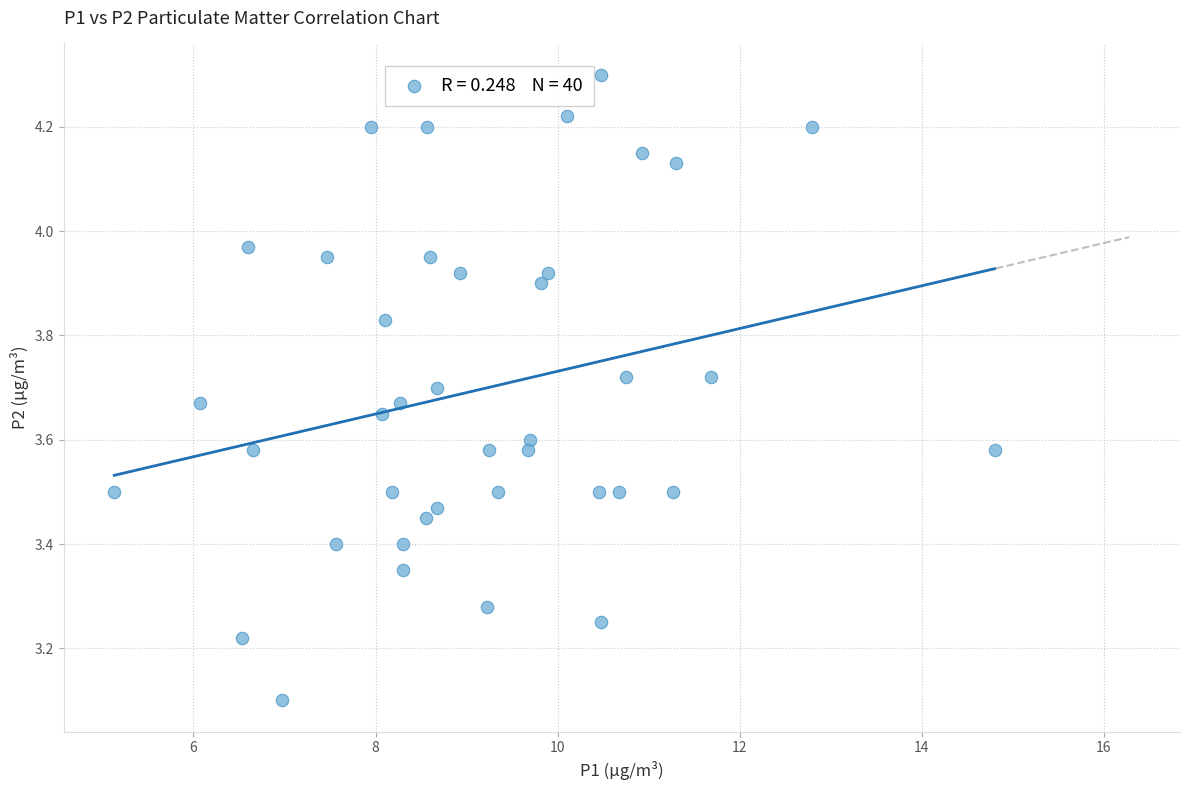

What is the range of Y values (max minus min)?

1.2